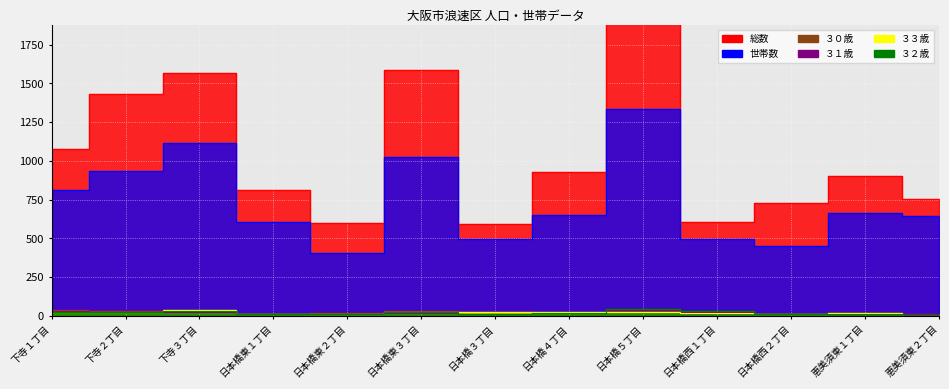

What is the value of the ３０歳 point at the 11th from the left?

11